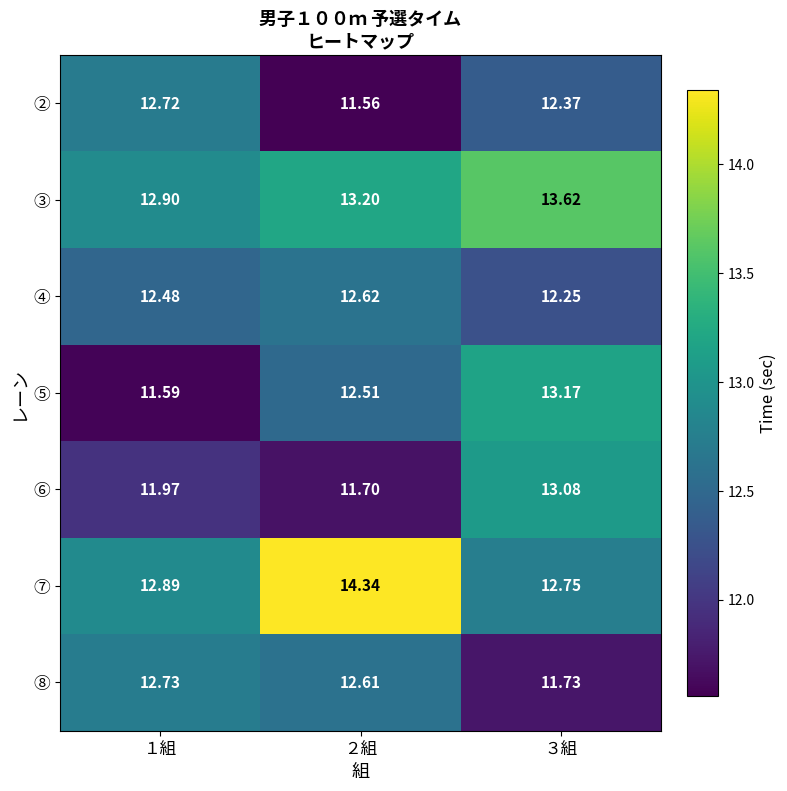

At how many categories does at least one series exceed 13?

2